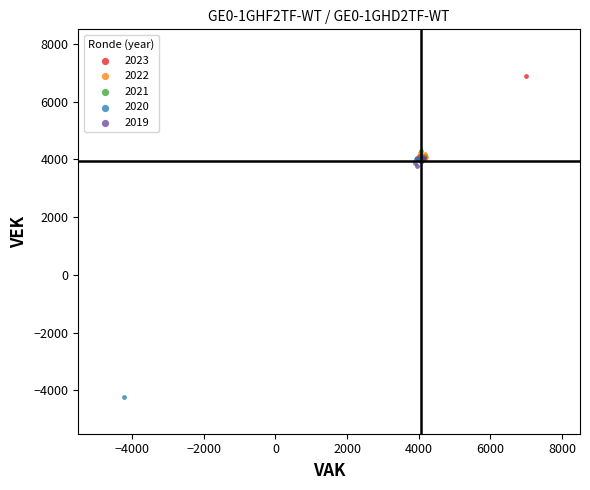

Which series has the widest spread of Y values?

2020